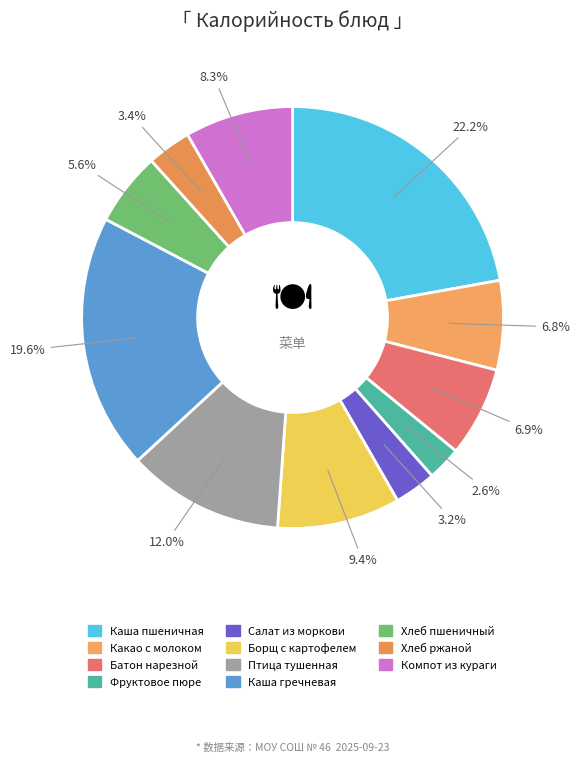

How much of the chart is everything except Фруктовое пюре?

97.4%